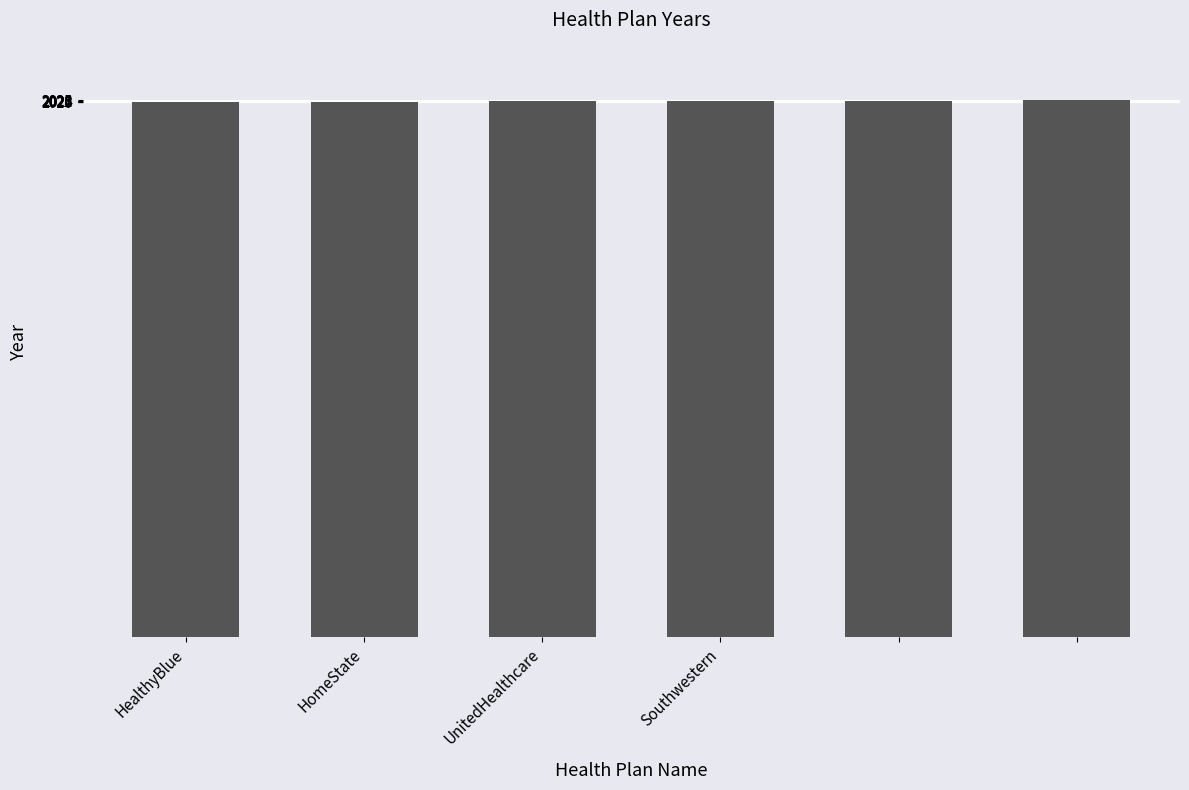

What is the sum of all values?

12141